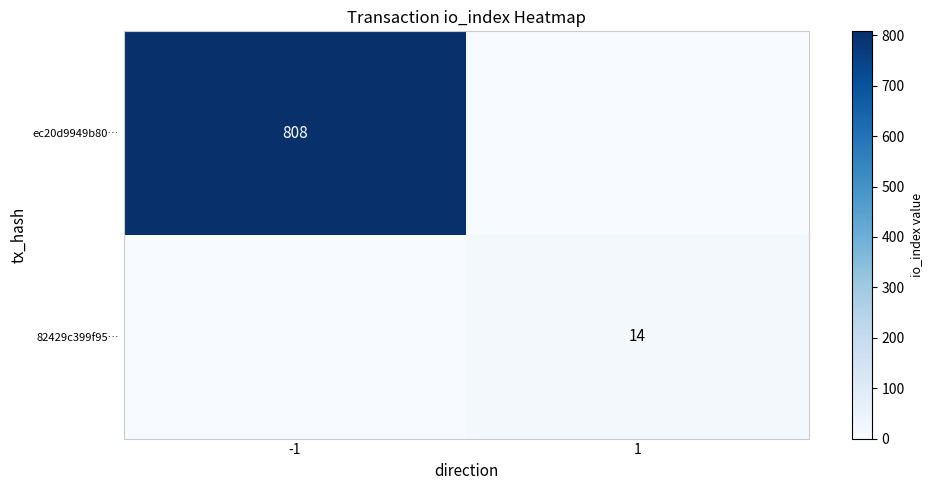

True or false: ec20d9949b80… has a value of 808 at -1.

True